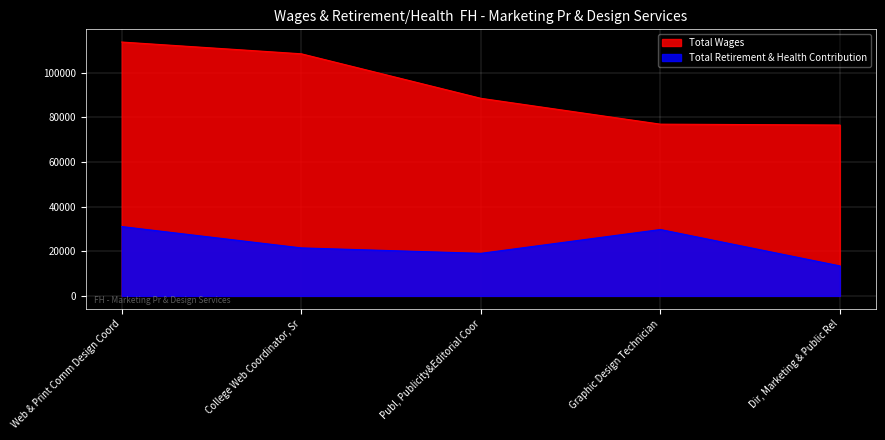

Which series has the largest range (max minus min)?

Total Wages